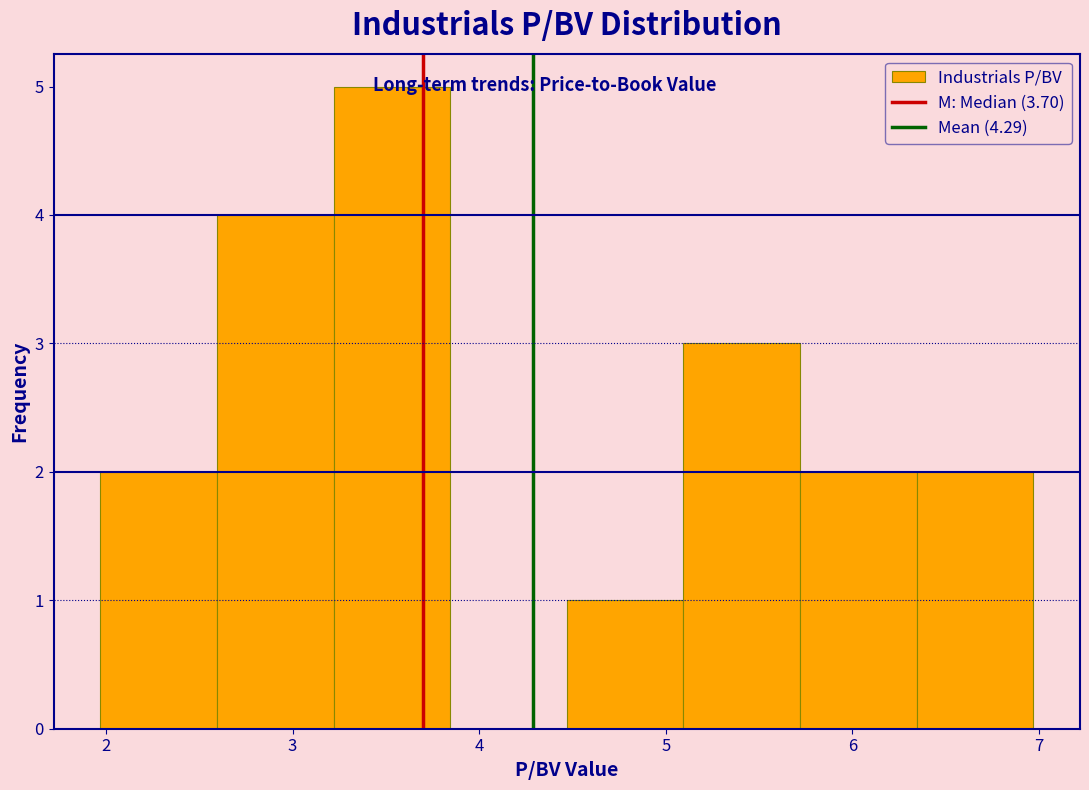

Reading left to right, list every bar in this chart as the range it spans on the x-axis followed by its height. Neither the bar edges nor the heights are printed on the chart, so give them approximately, as read against the axes.

2.0 to 2.6: 2
2.6 to 3.2: 4
3.2 to 3.8: 5
3.8 to 4.5: 0
4.5 to 5.1: 1
5.1 to 5.7: 3
5.7 to 6.3: 2
6.3 to 7.0: 2